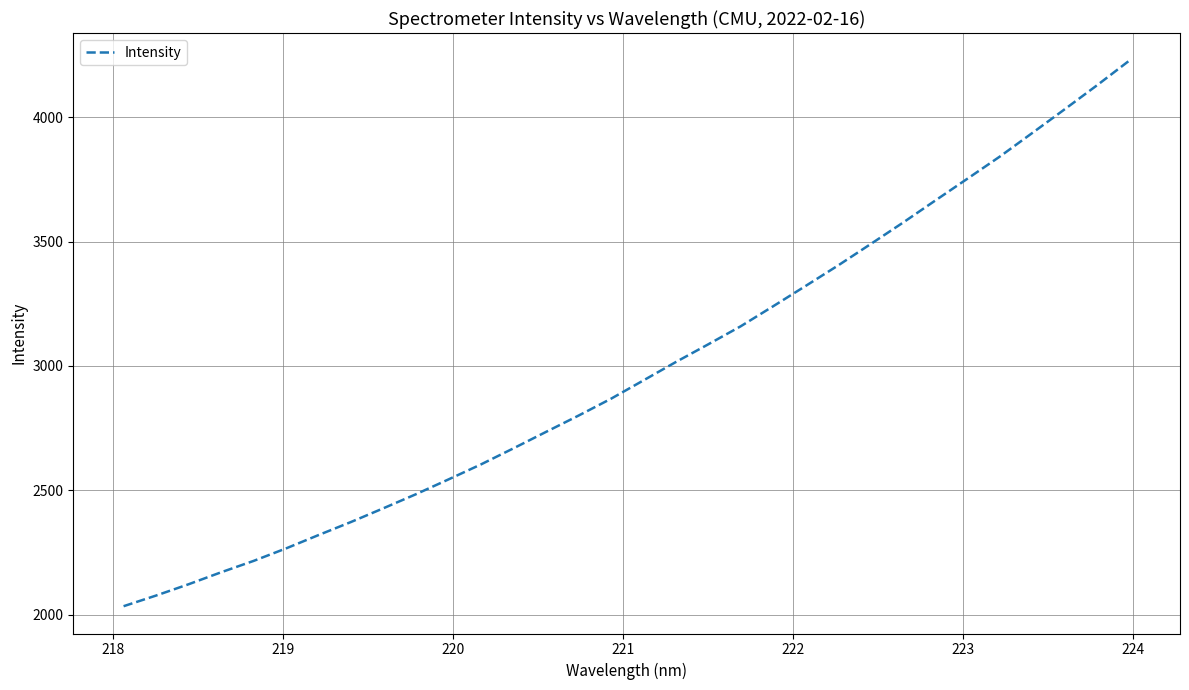

What is the average value?

2985.4